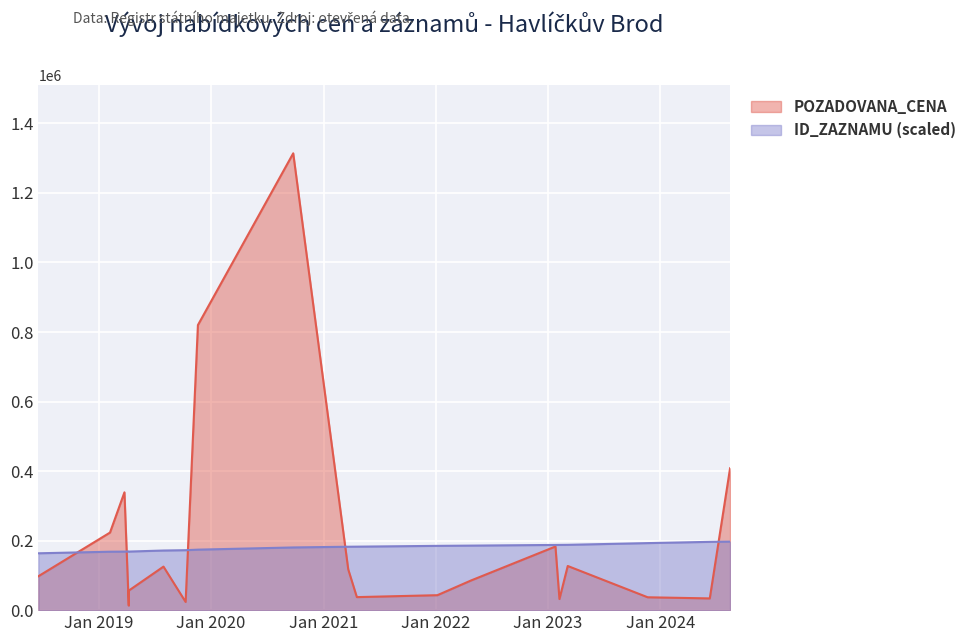

What is the spread (max minus min) of values at 2022-01-06?

141889.7